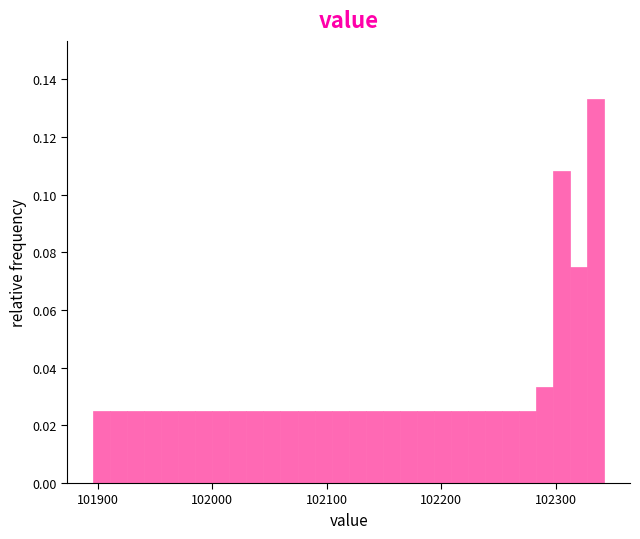

Around what value on the x-axis is the tallest bar? Give the approximate position of its centre, as read against the axis.

102340